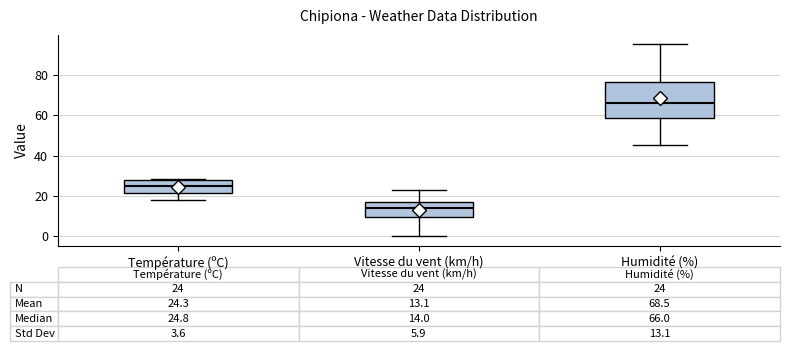

Which box is the tallest, from its lower edge to its upper edge?

Humidité (%)